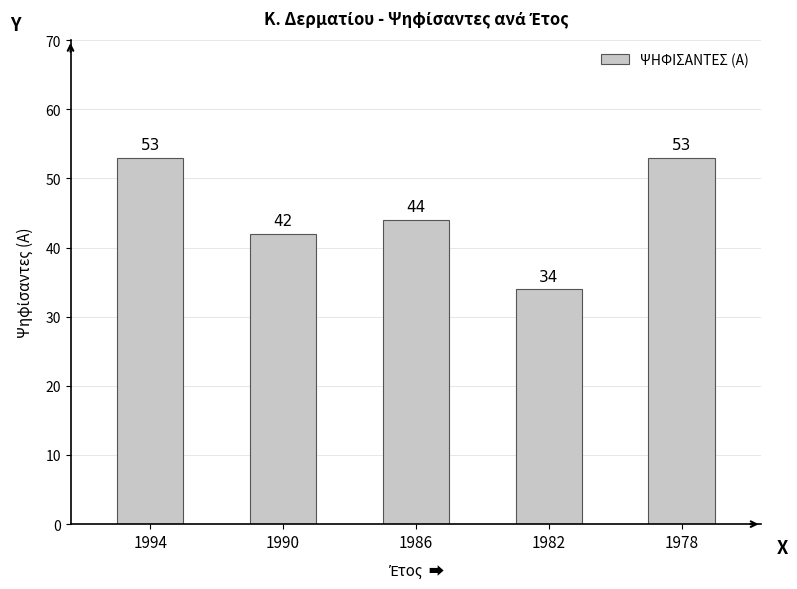

Between 1982 and 1994, which is larger?

1994